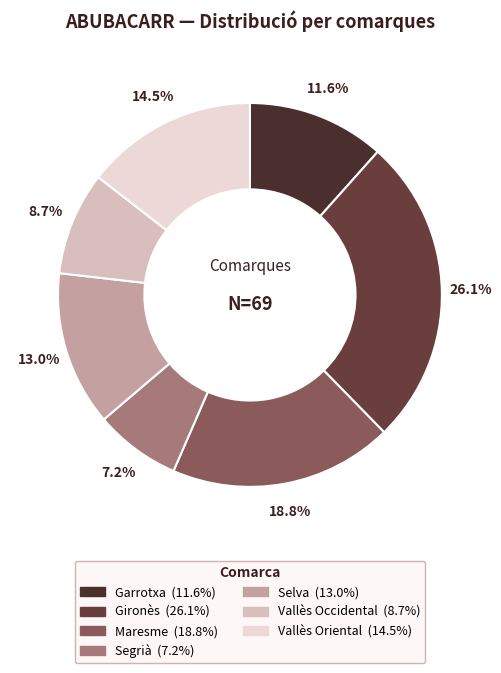

Is the sum of Selva and Segrià greater than half?

No